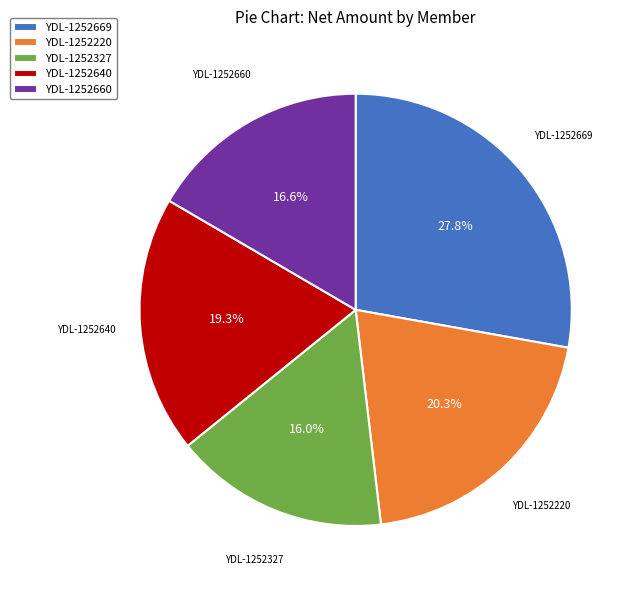

True or false: YDL-1252669 accounts for 33% of the total.

False